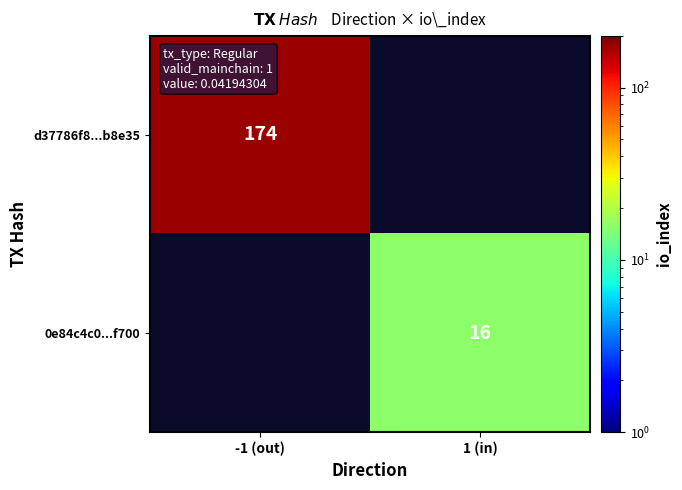

True or false: d37786f8...b8e35 has a value of 227 at -1 (out).

False